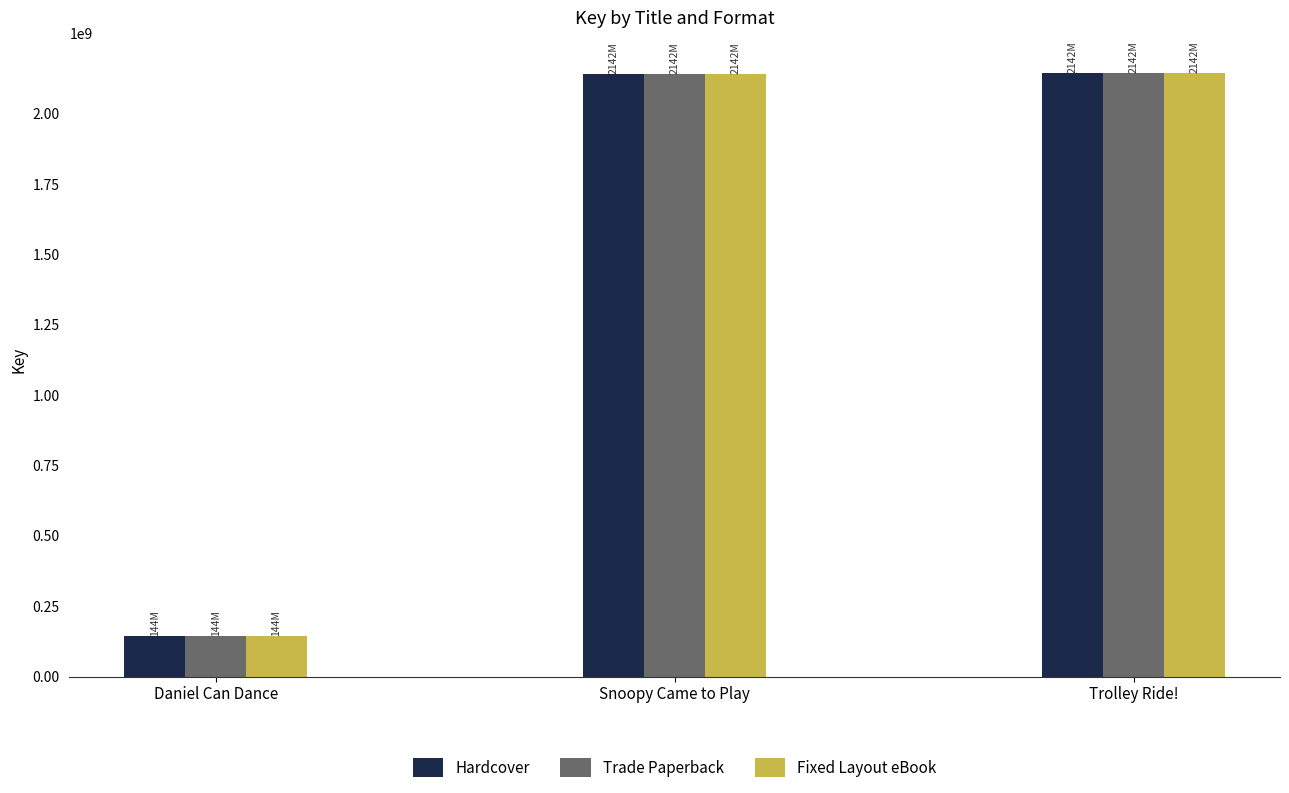

What is the label of the 2nd bar from the left?

Snoopy Came to Play